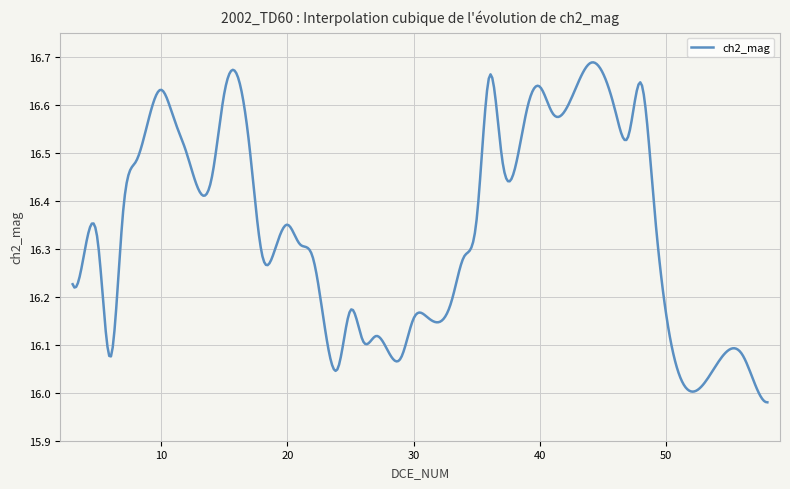

What is the difference between the maximum and minimum values?

0.7